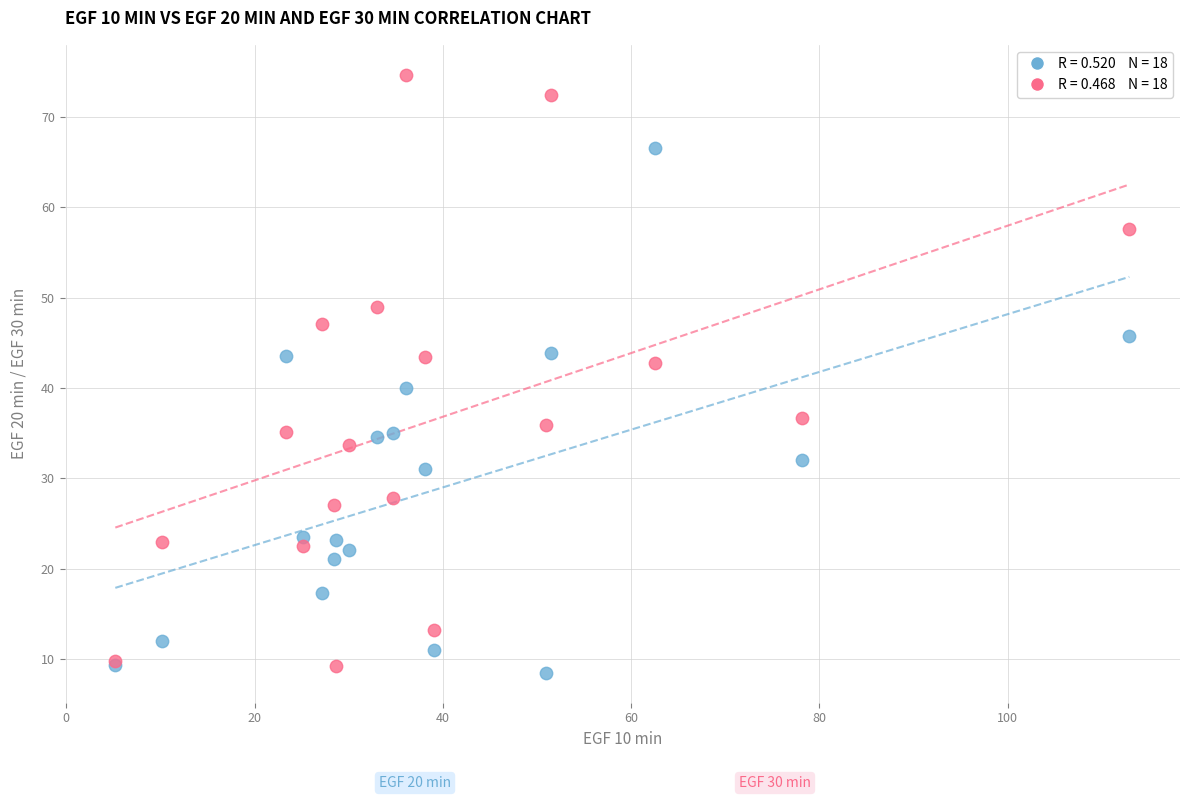

Across all series, what Y value is closest to 41?

40.0